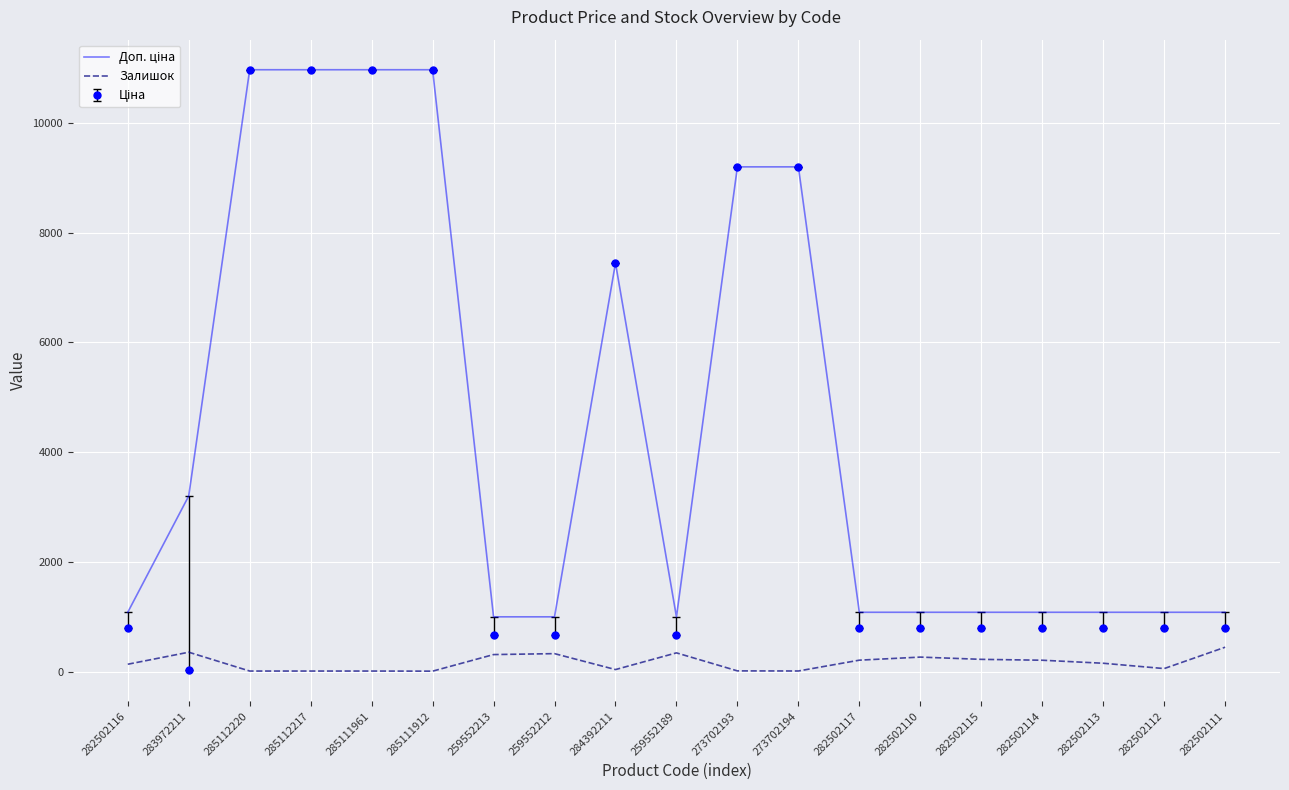

What is the greatest value displayed?

10964.4